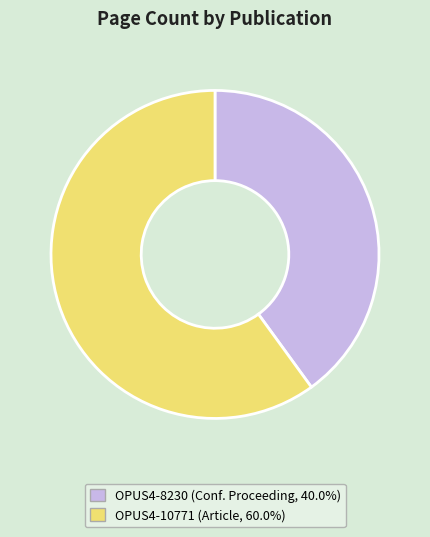

How many segments does this pie chart have?

2